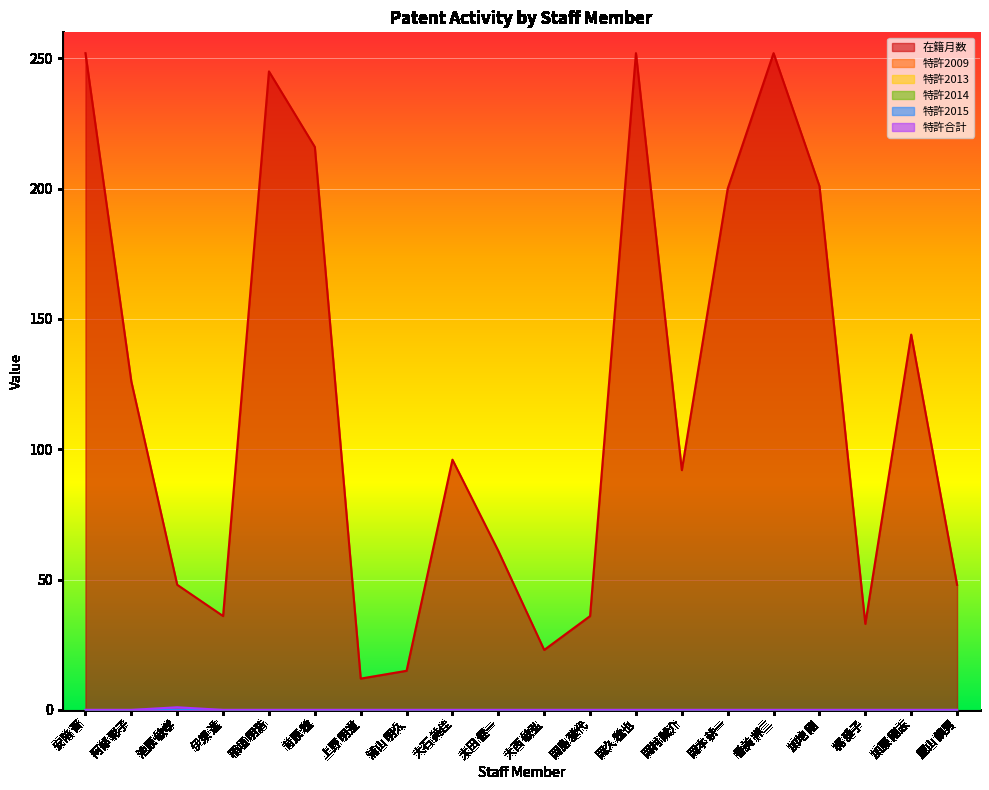

What are all the series names shown in the legend?

在籍月数, 特許2009, 特許2013, 特許2014, 特許2015, 特許合計